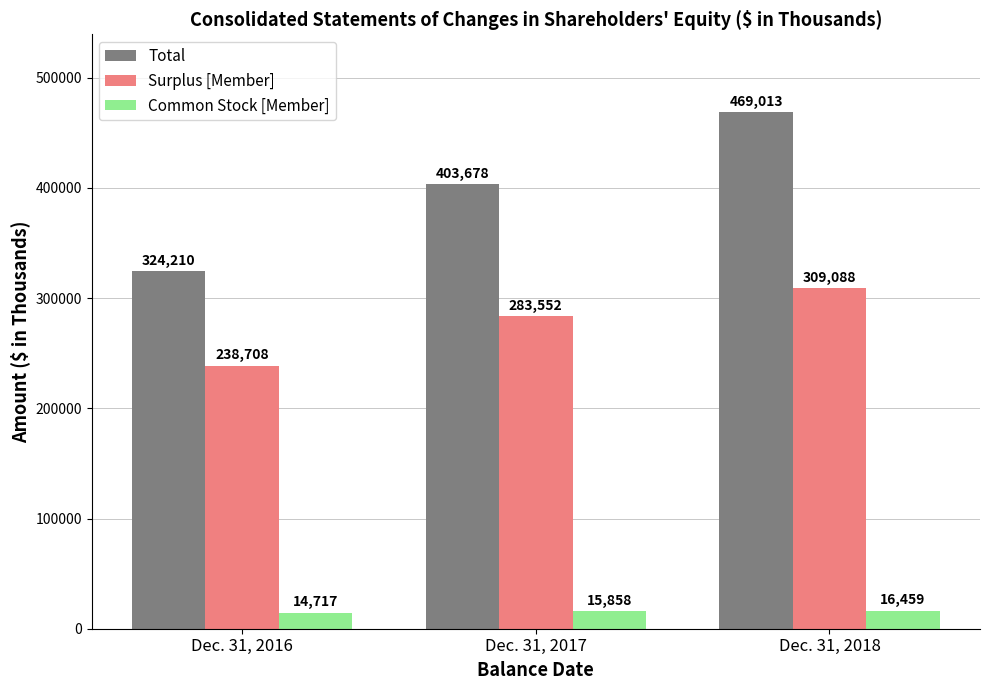

Which series has the widest spread of values?

Total